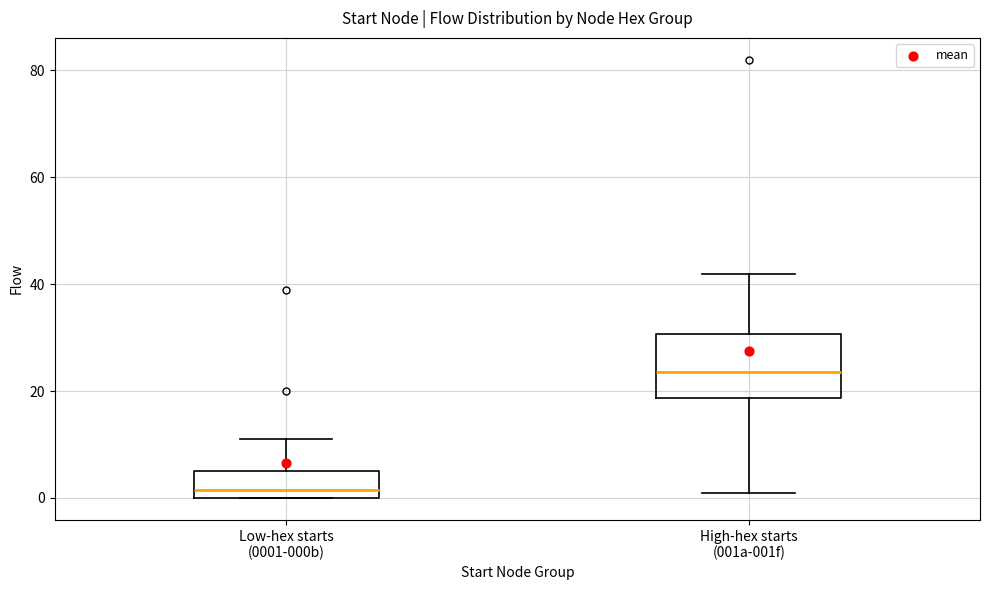

Reading left to right, transcribe this box plot: for each box, give where its median line is, the range the box spans, and where its two whiskers end, as read against the y-axis. The values are not printed on the chart, so give them approximately, as read against the axis.

Low-hex starts (0001-000b): median 2, box 0 to 6, whiskers 0 to 12
High-hex starts (001a-001f): median 24, box 18 to 30, whiskers 2 to 42